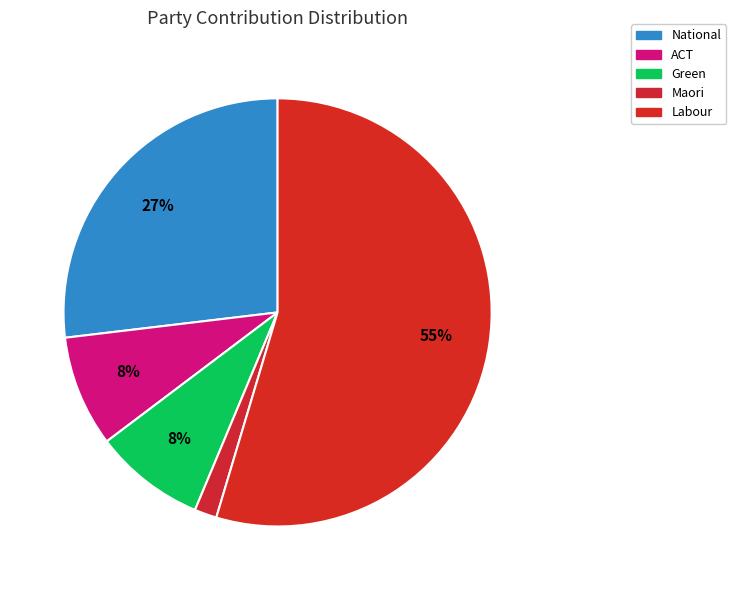

Approximately how many times larger is the value at Green compared to Maori?

5.0